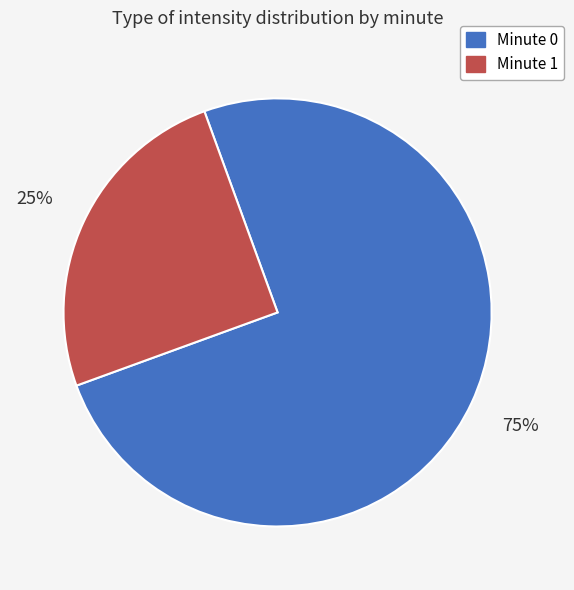

How many segments does this pie chart have?

2